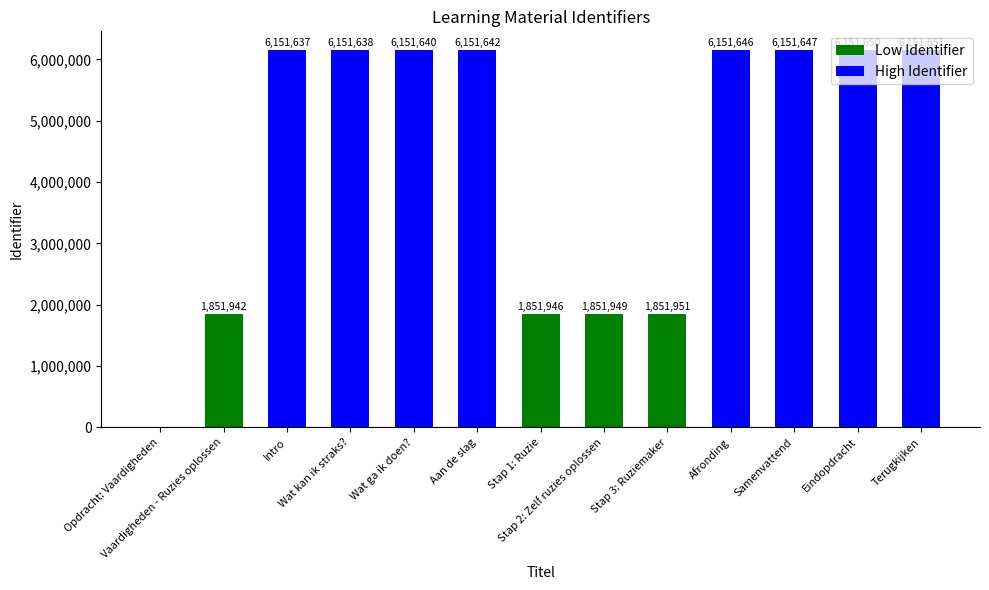

Reading left to right, extract all data points from this chart.

0	1851942	6151637	6151638	6151640	6151642	1851946	1851949	1851951	6151646	6151647	6151650	6151651